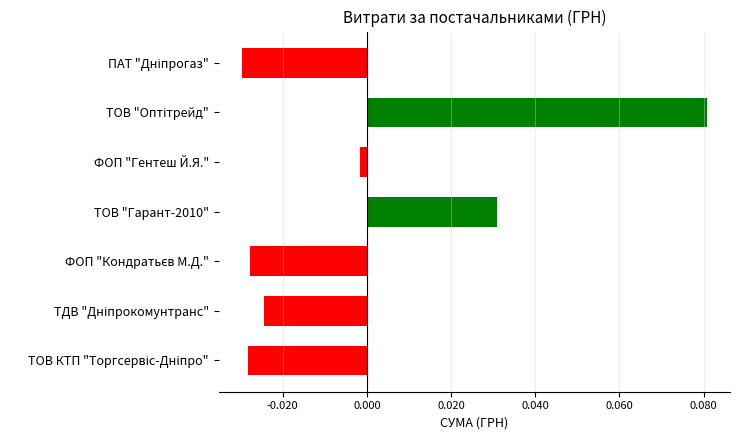

Is it true that the value at ПАТ "Дніпрогаз" is -0.0?

True